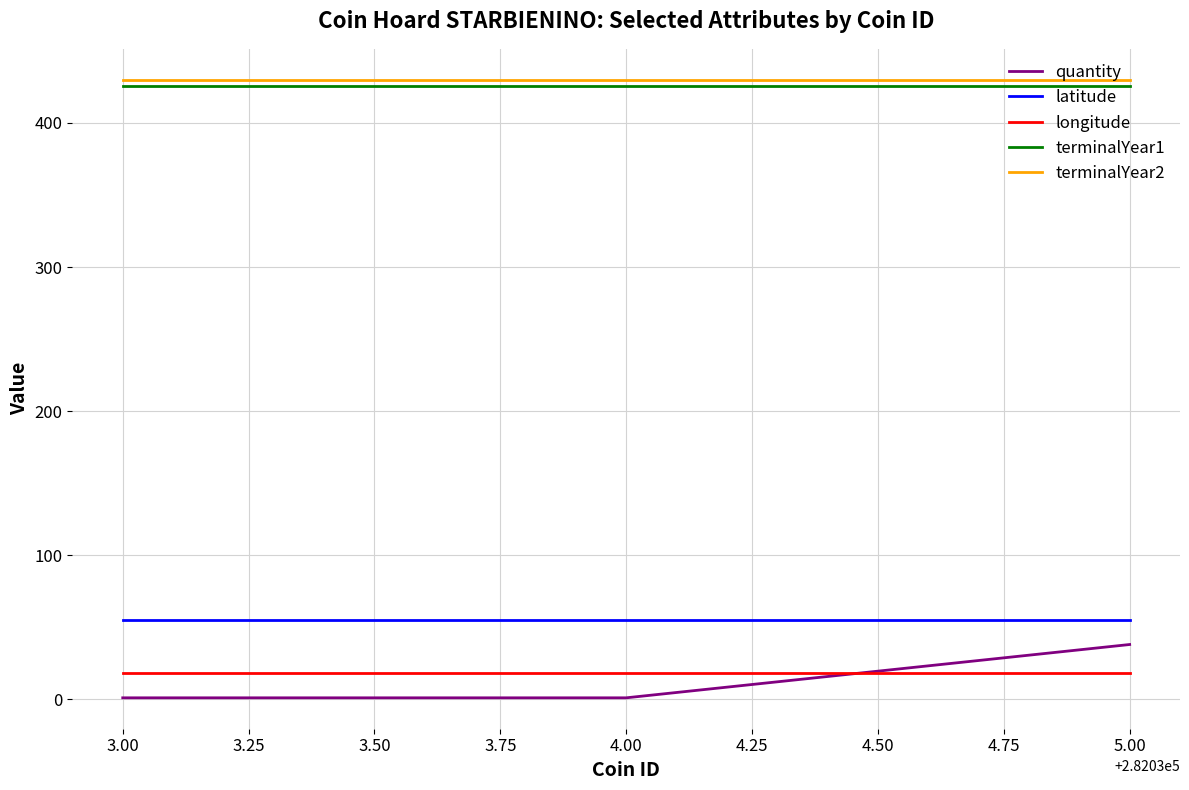

The value of quantity at 5.00 is 38.0. True or false?

True